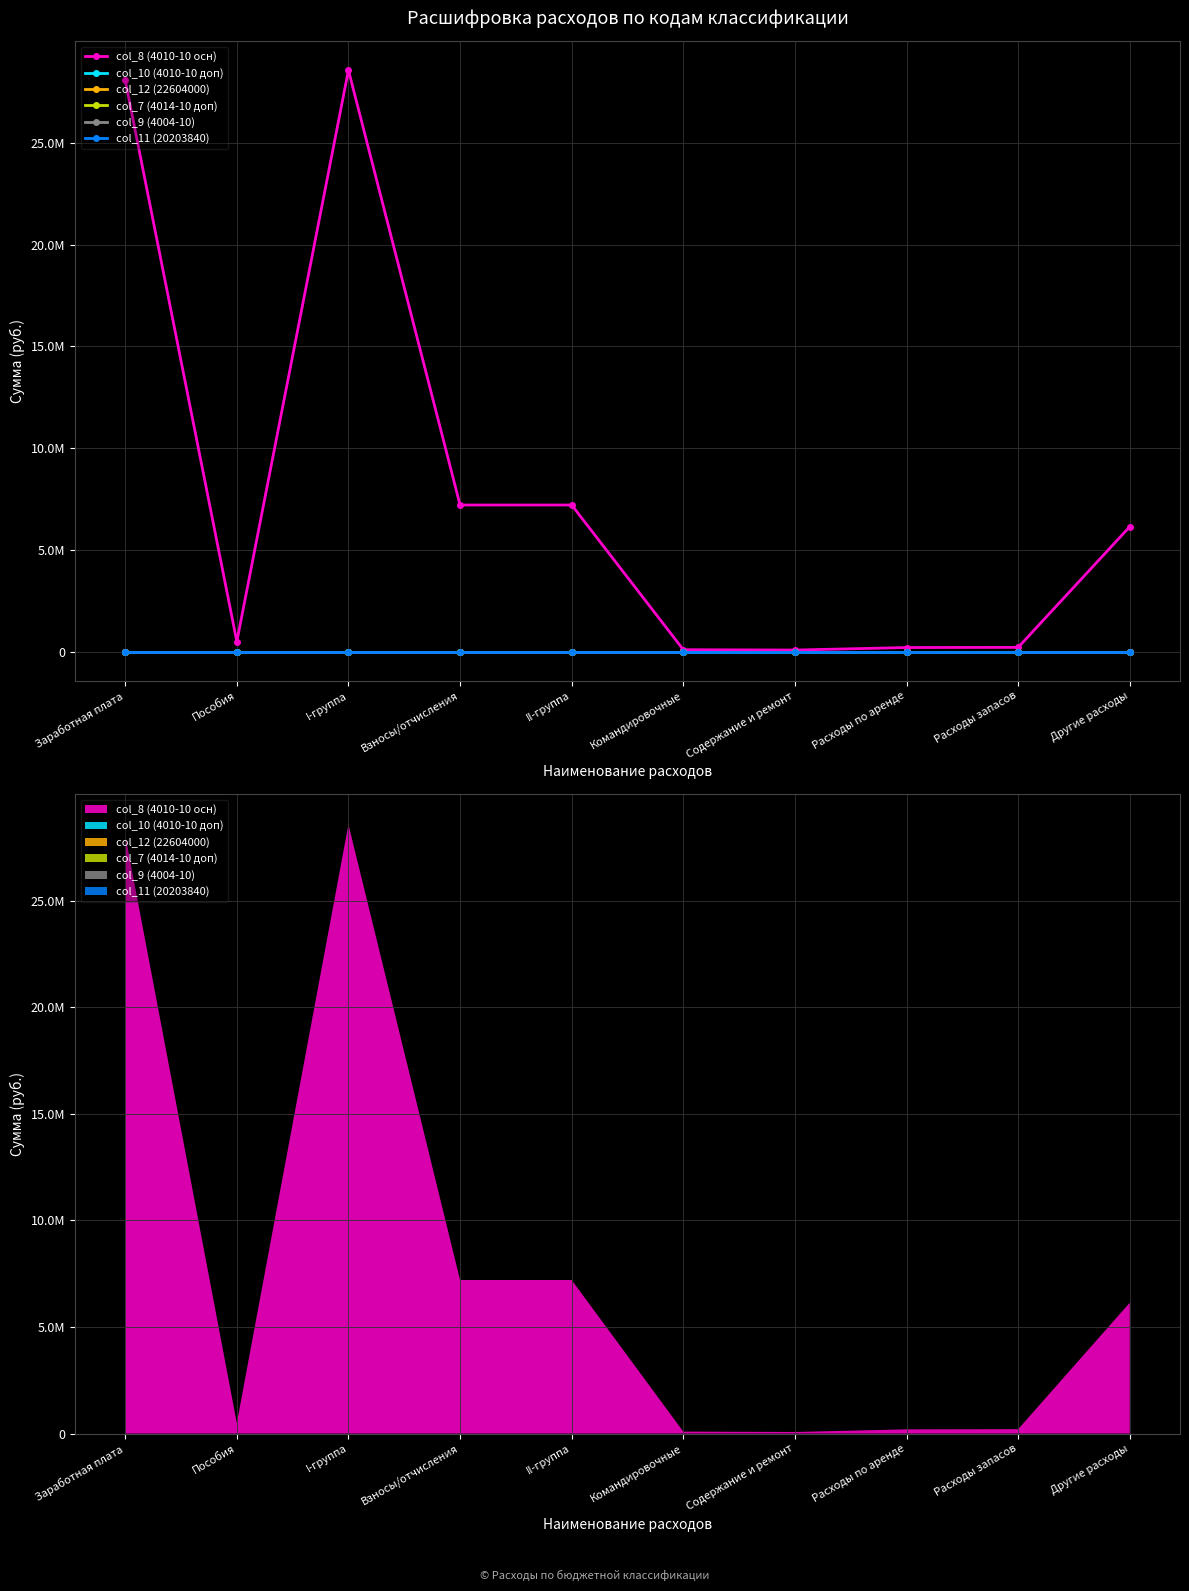

At which category is the sum across all series the highest?

I-группа